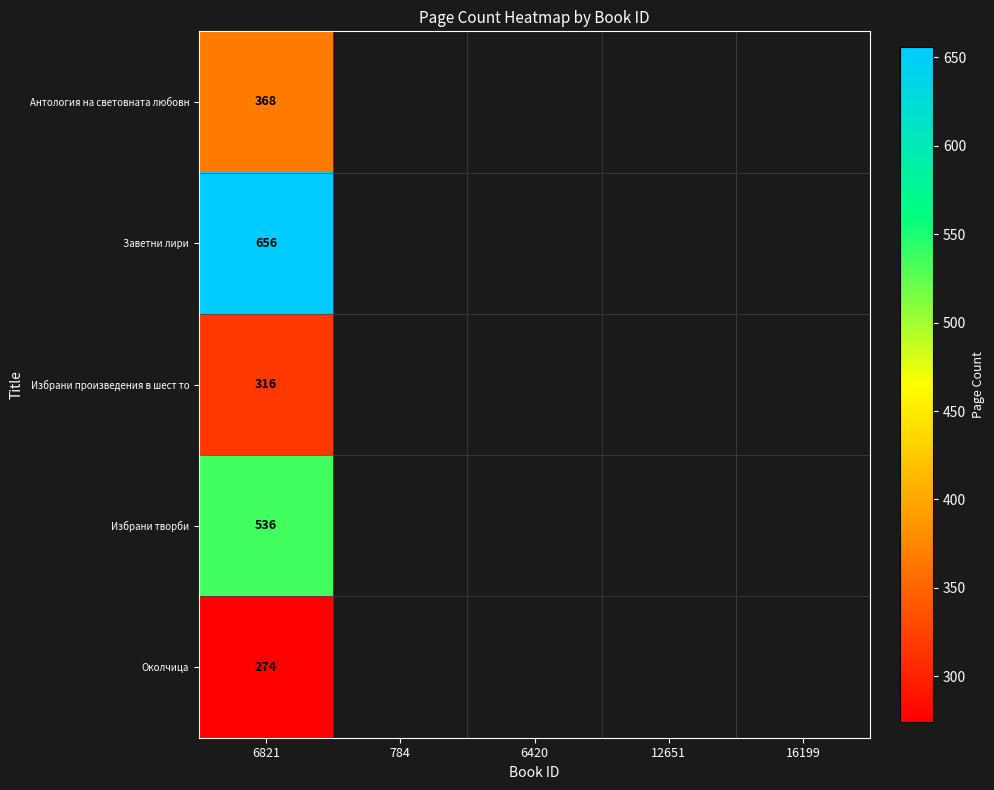

The Антология на световната любовн series shows 368 at 6821. True or false?

True